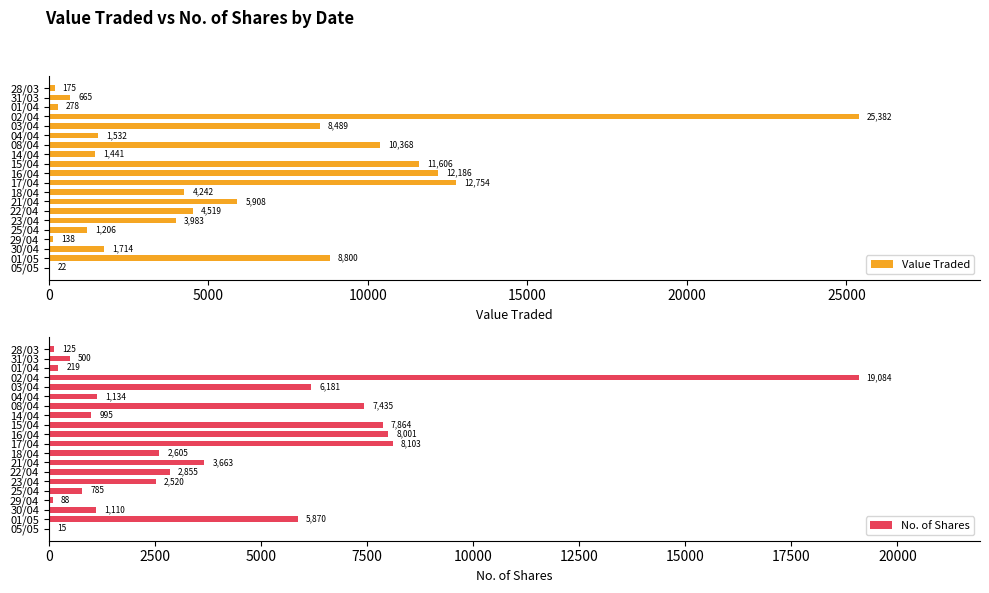

What are all the series names shown in the legend?

Value Traded, No. of Shares